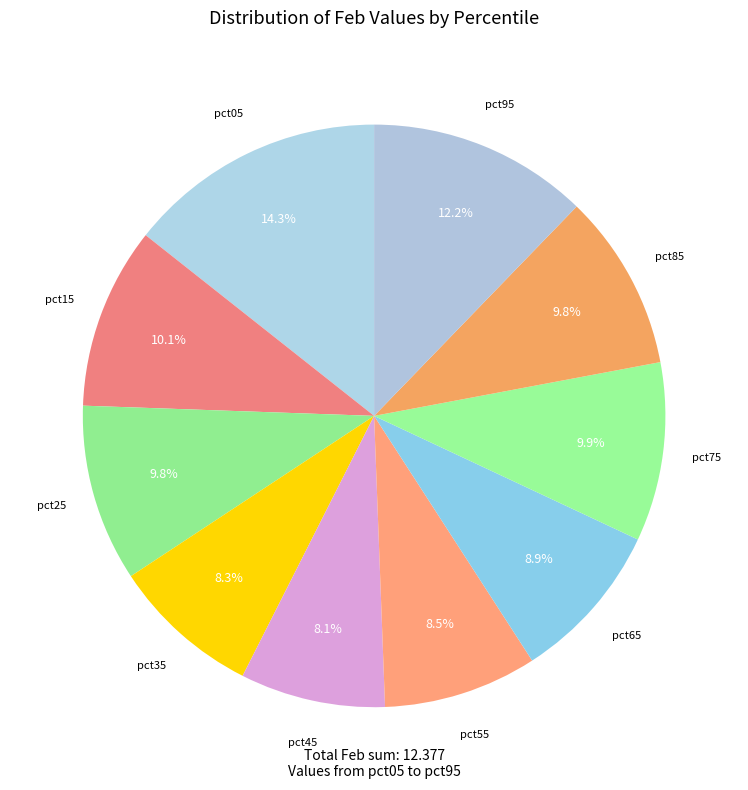

How many slices are in this pie chart?

10